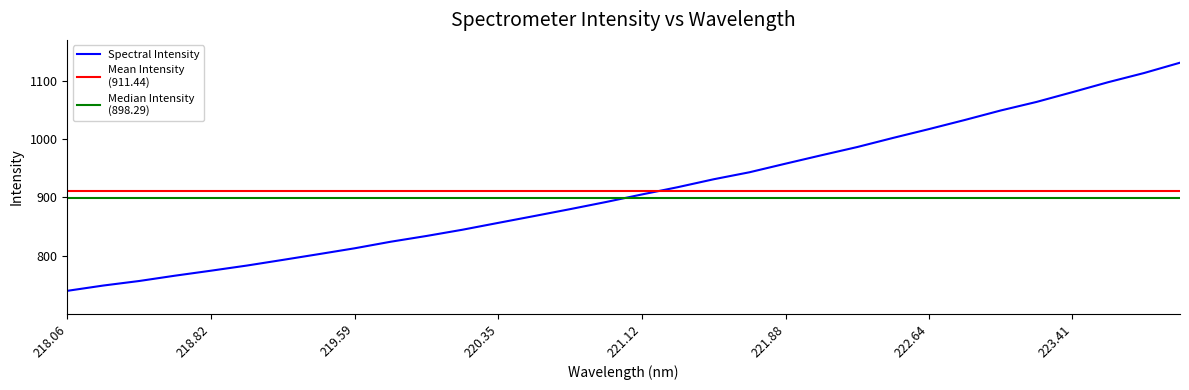

Is it true that Spectral Intensity equals 1474.3 at 222.64?

False